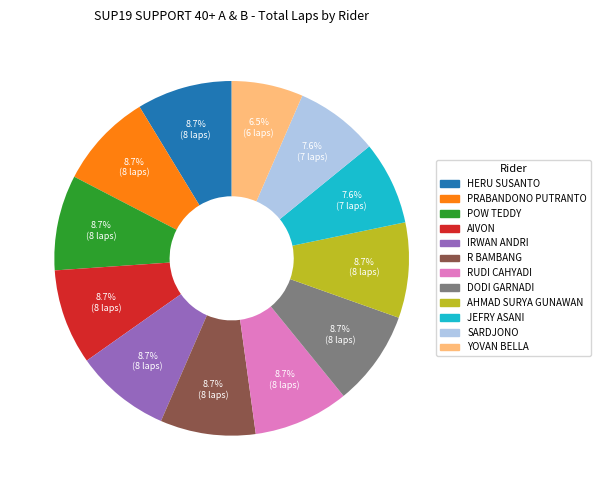

To the nearest percent, what percentage of the pie is AIVON?

9%